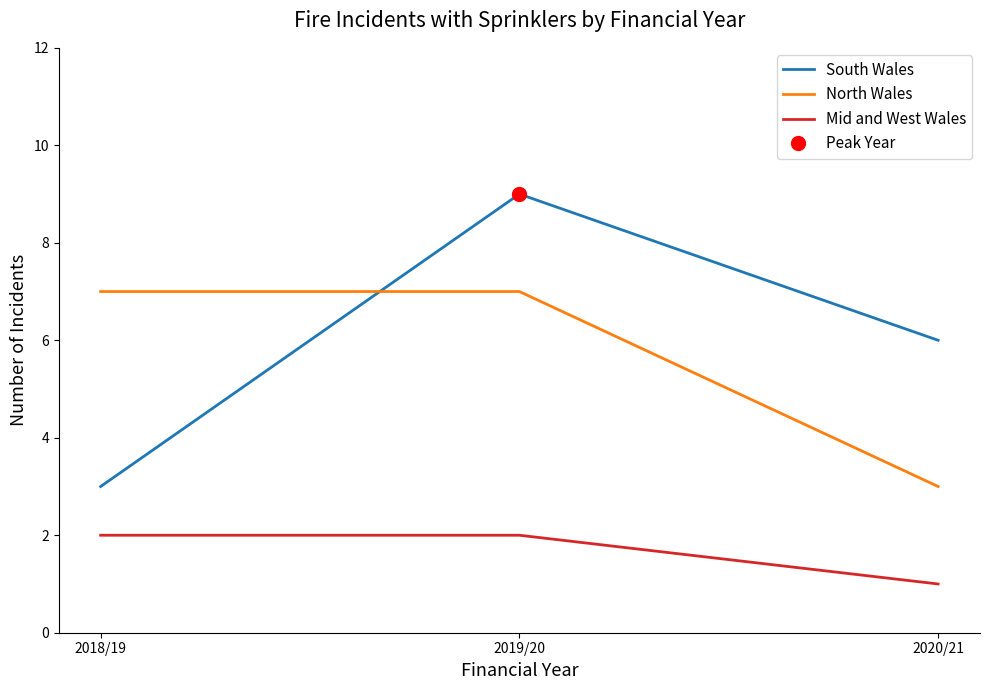

At which category is the sum across all series the highest?

2019/20